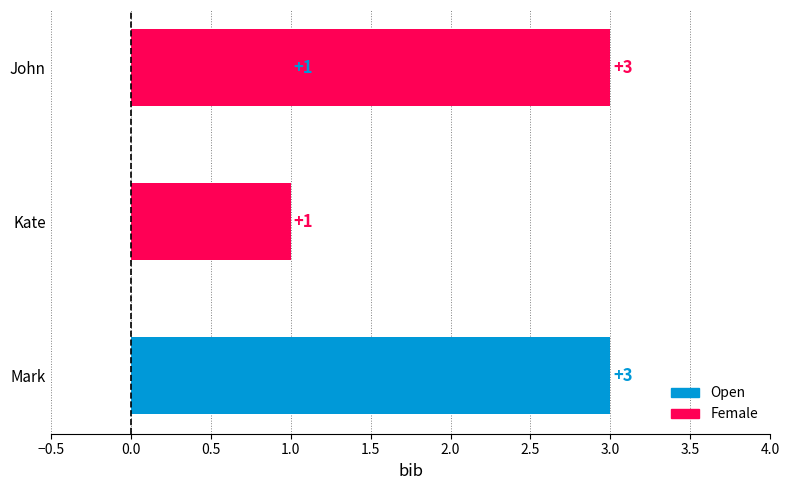

What is the difference between the values at Kate and Mark?

2